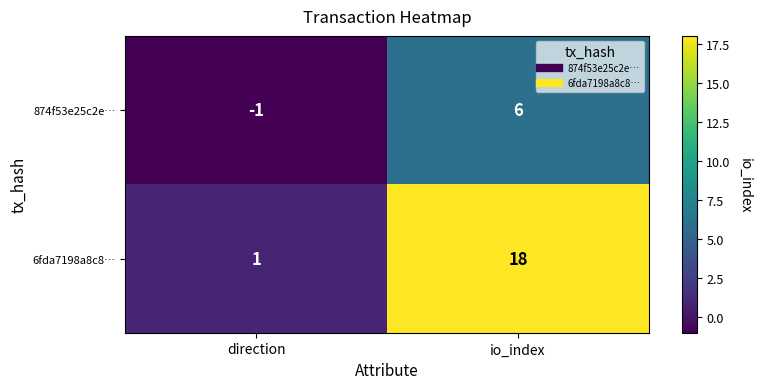

What is the maximum value shown in the chart?

18